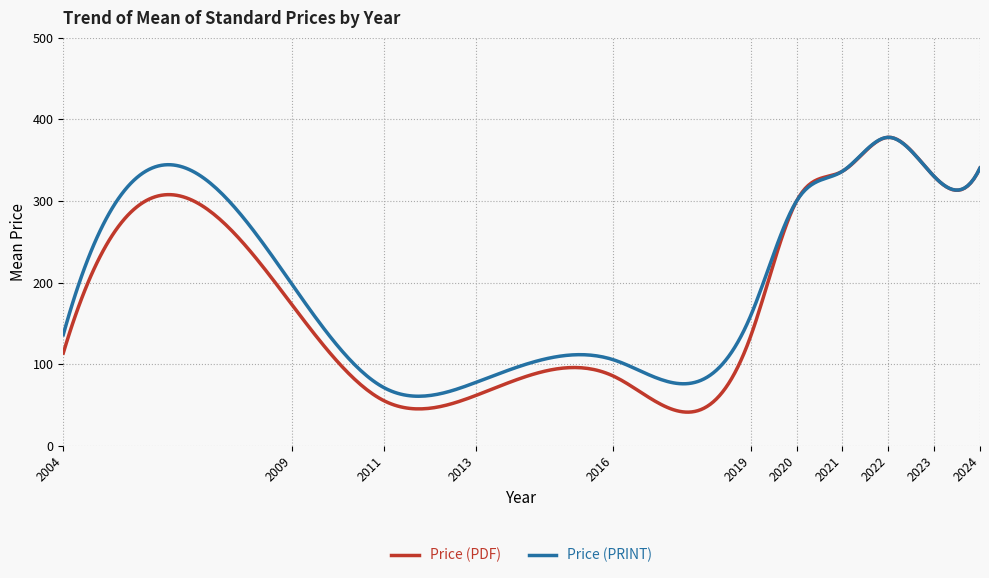

What is the smallest value displayed?

41.1